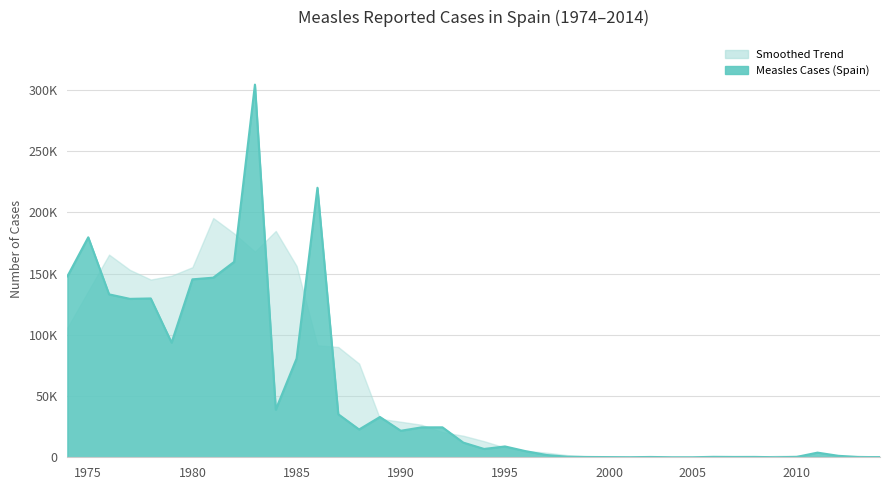

The value at 2004 is 15. True or false?

False